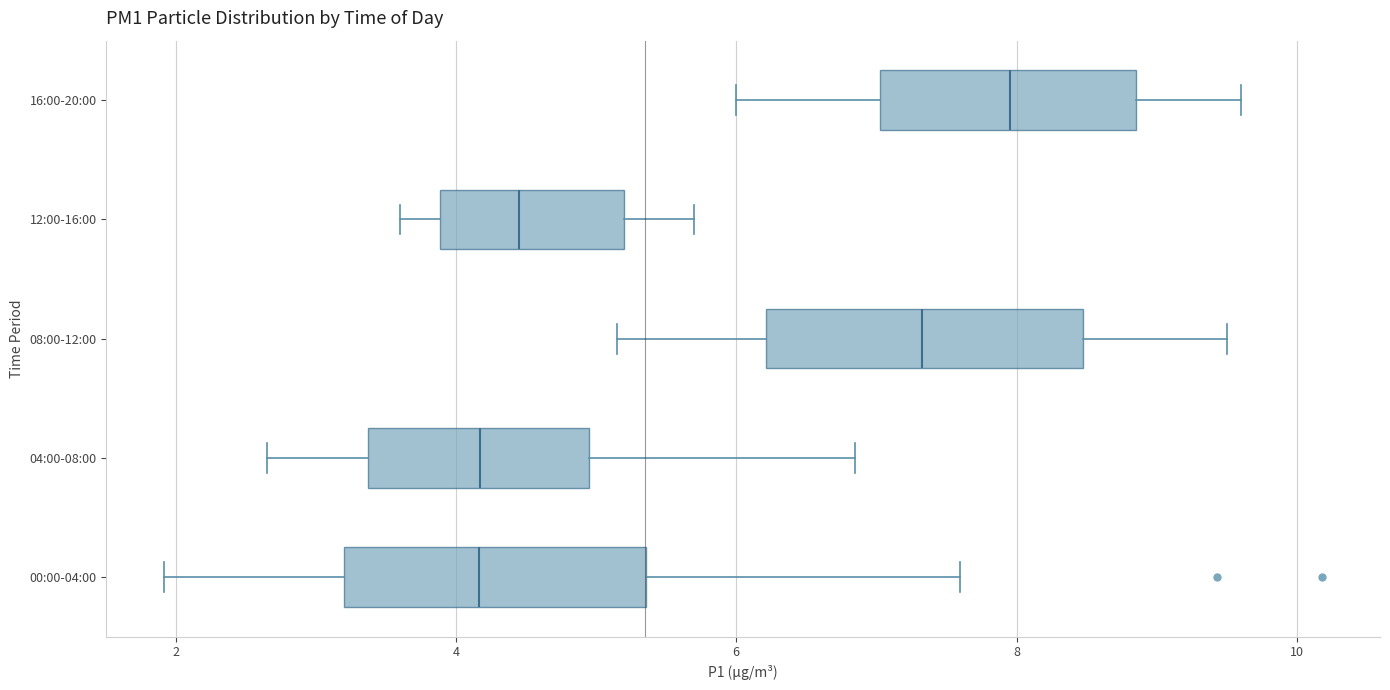

Reading bottom to top, read every box against the x-axis: the position of its median line, the range the box covers, and the ends of its whiskers. The values are not printed on the chart, so give them approximately, as read against the axis.

00:00-04:00: median 4.2, box 3.2 to 5.4, whiskers 2.0 to 7.6
04:00-08:00: median 4.2, box 3.4 to 5.0, whiskers 2.6 to 6.8
08:00-12:00: median 7.4, box 6.2 to 8.4, whiskers 5.2 to 9.6
12:00-16:00: median 4.4, box 3.8 to 5.2, whiskers 3.6 to 5.8
16:00-20:00: median 8.0, box 7.0 to 8.8, whiskers 6.0 to 9.6